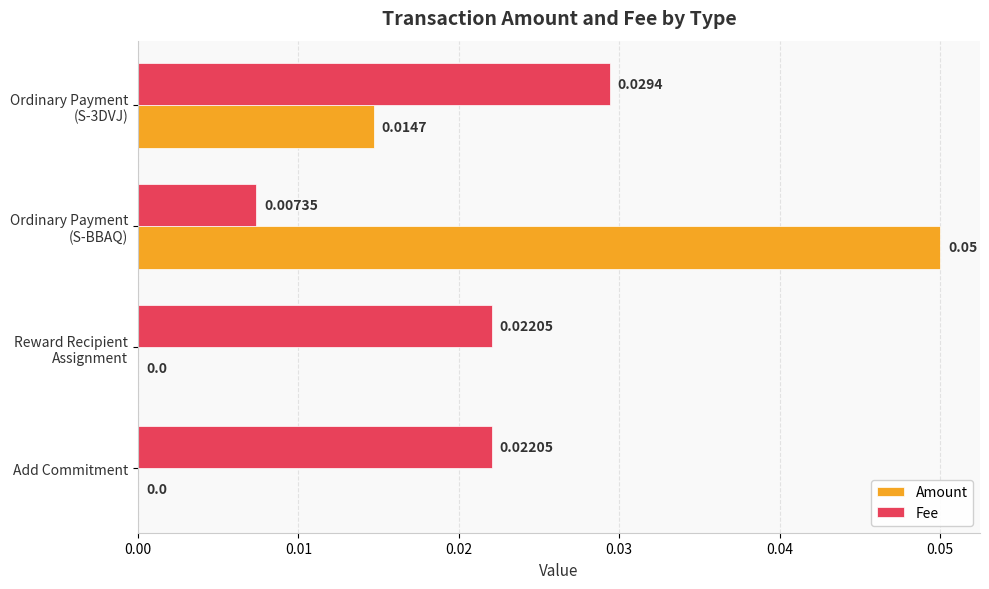

Which series has the largest total across all categories?

Fee